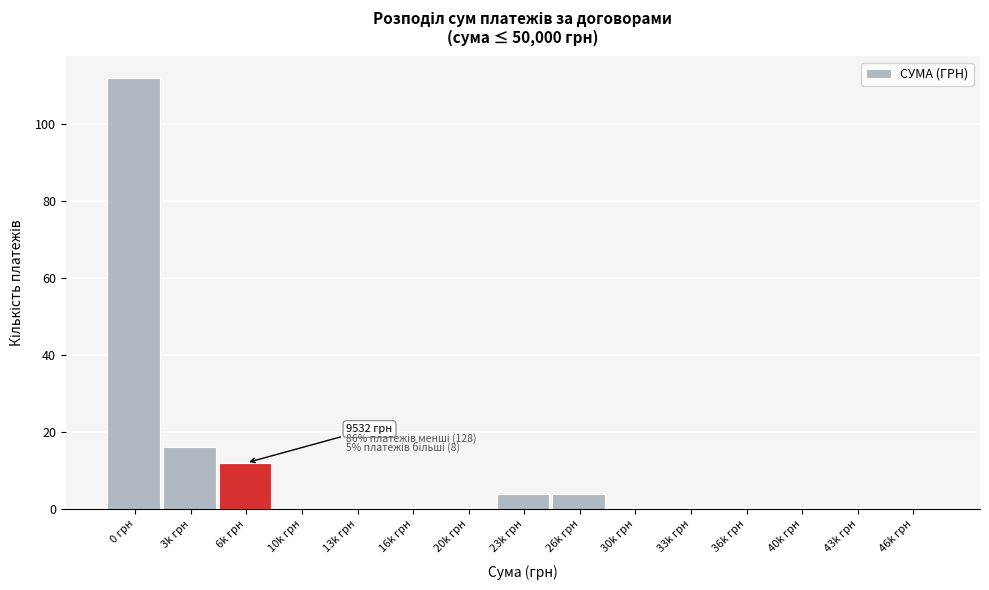

Reading left to right, transcribe all the data shown in this chart.

0 грн=112	3k грн=16	6k грн=12	10k грн=0	13k грн=0	16k грн=0	20k грн=0	23k грн=4	26k грн=4	30k грн=0	33k грн=0	36k грн=0	40k грн=0	43k грн=0	46k грн=0